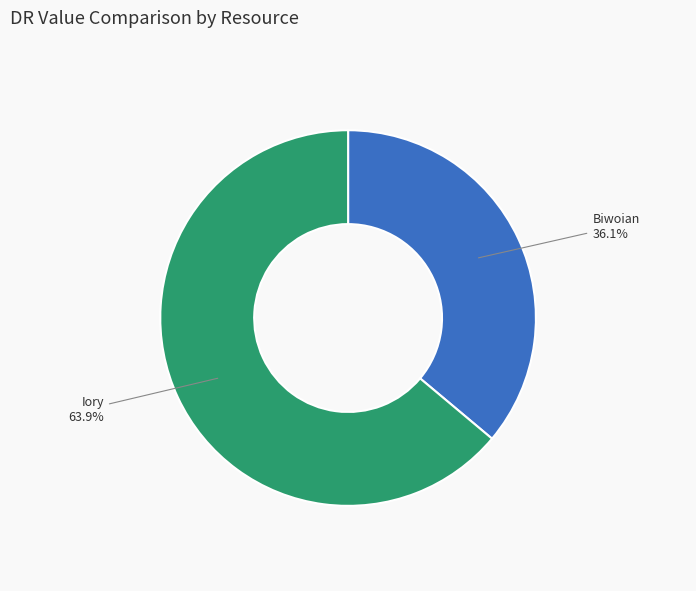

The Iory slice represents 53% of the pie. True or false?

False